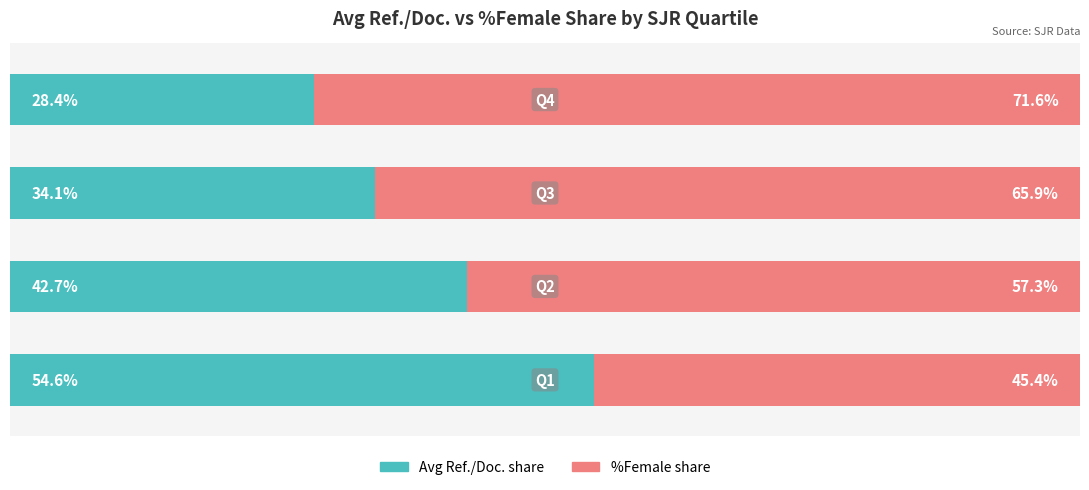

What are all the series names shown in the legend?

Avg Ref./Doc. share, %Female share